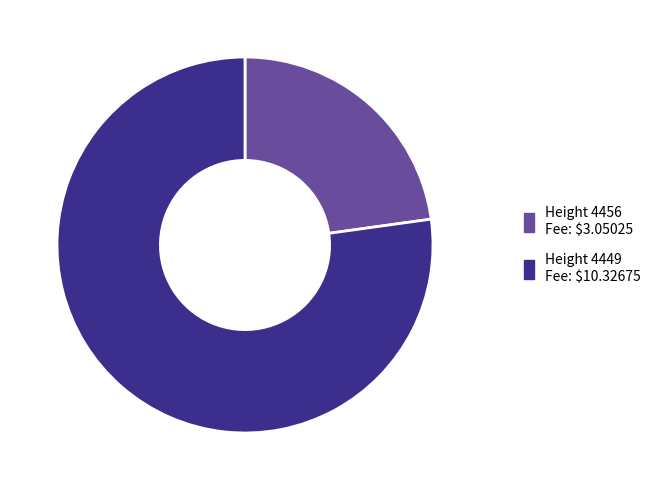

Count the number of slices in the pie.

2